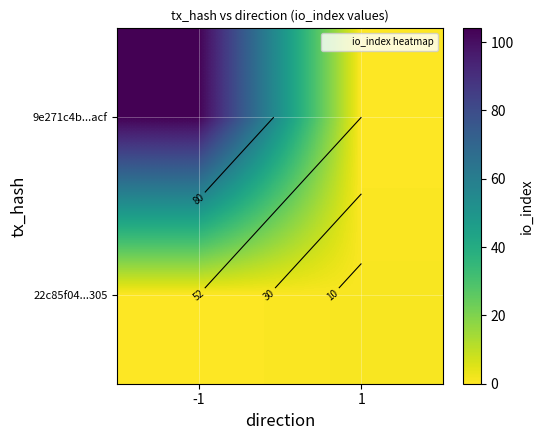

Is the value of 9e271c4b...acf at -1 greater than the value of 22c85f04...305 at 1?

Yes